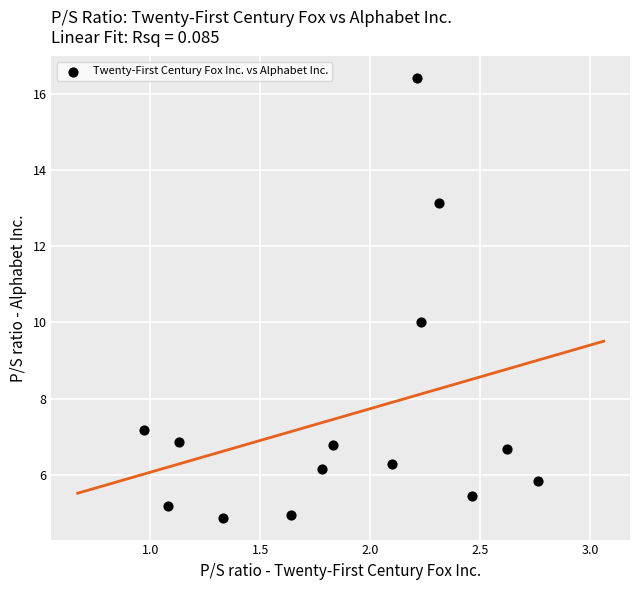

What is the range of X values (max minus min)?

1.8